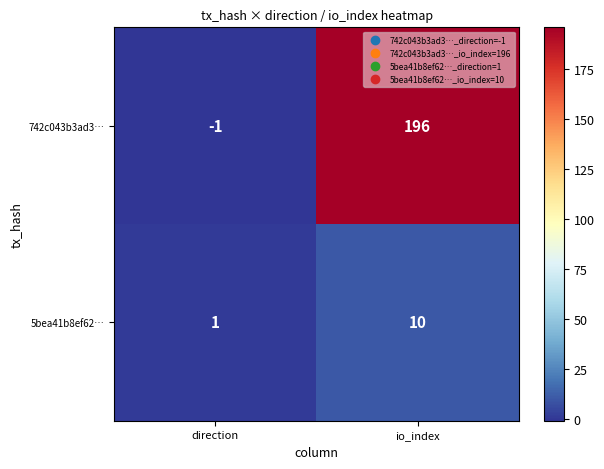

What is the sum of the 742c043b3ad3… values at io_index and direction?

195